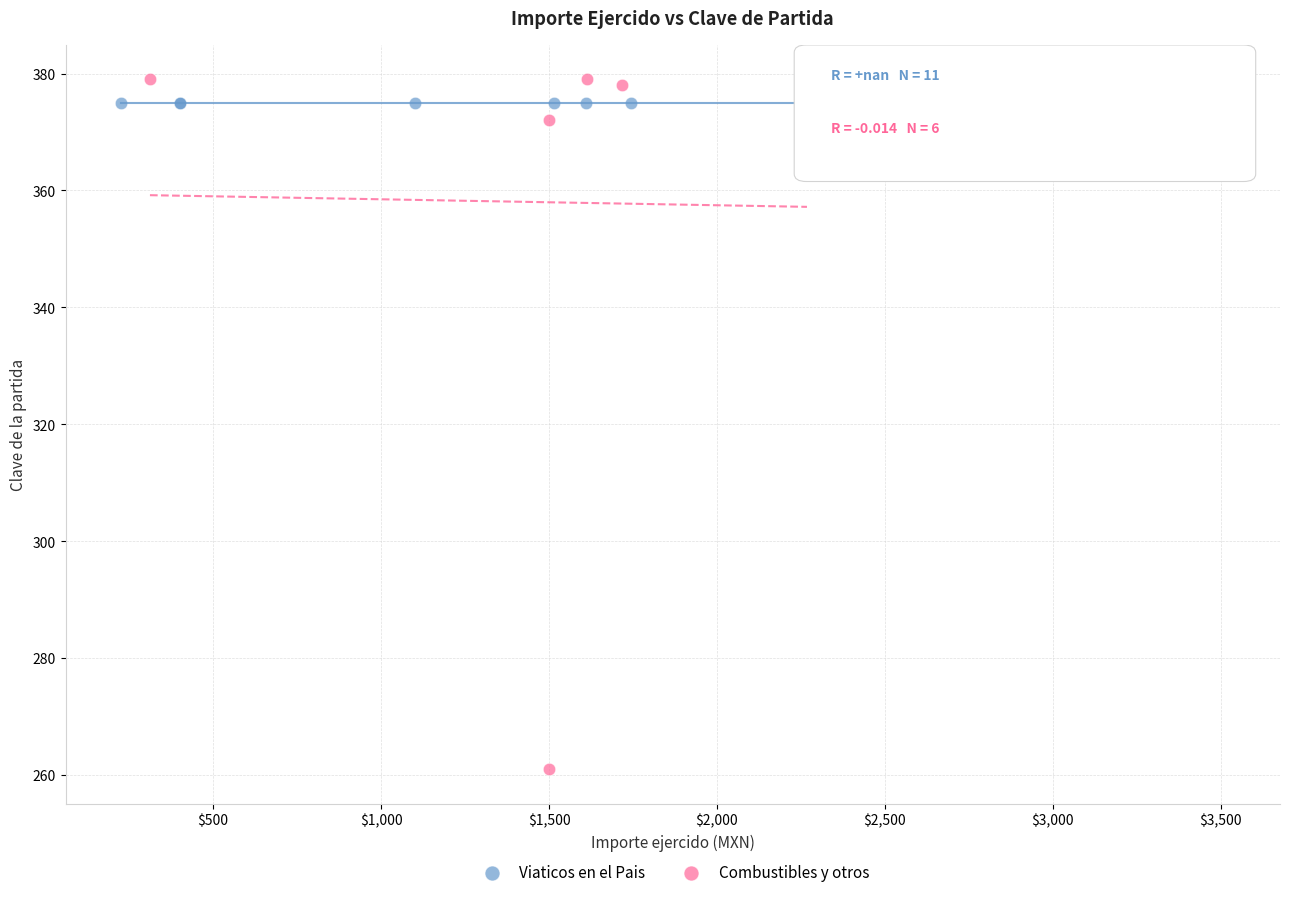

Which series reaches the minimum Y coordinate?

Combustibles y otros